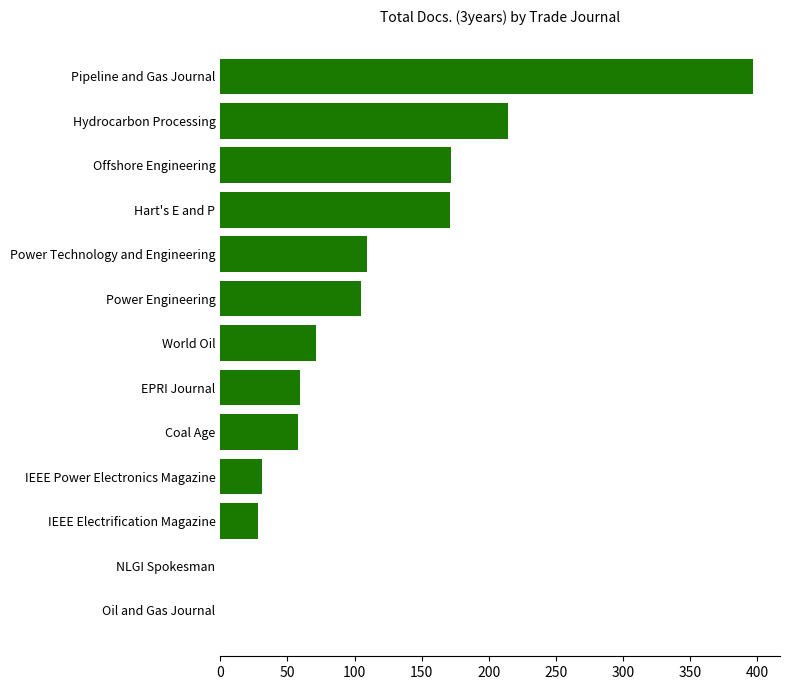

What is the sum of the values at Coal Age and IEEE Power Electronics Magazine?

89